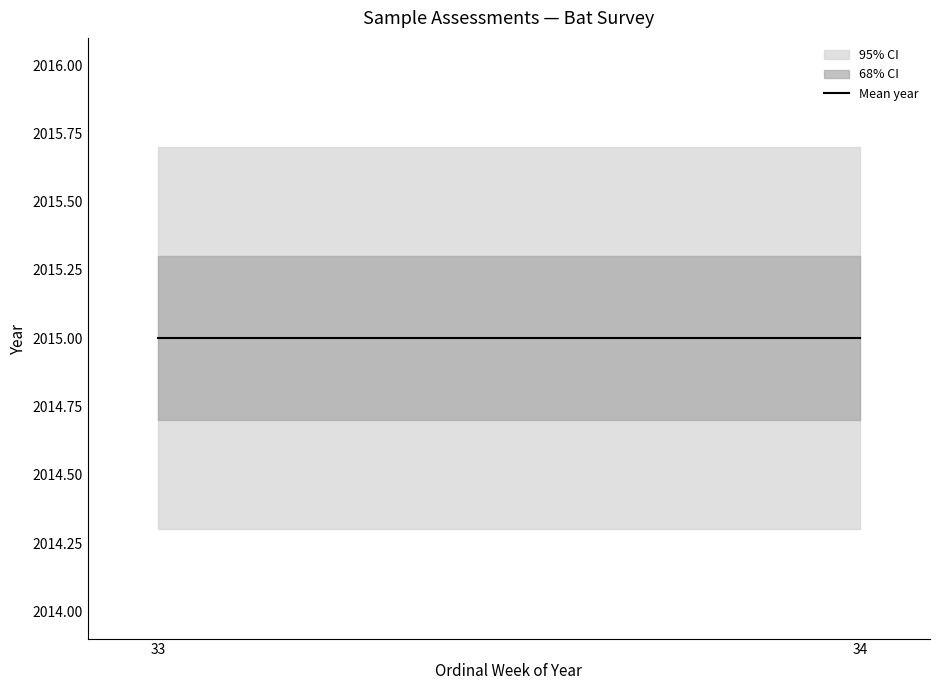

Where is year nearest to the value 2015?

2015-W33